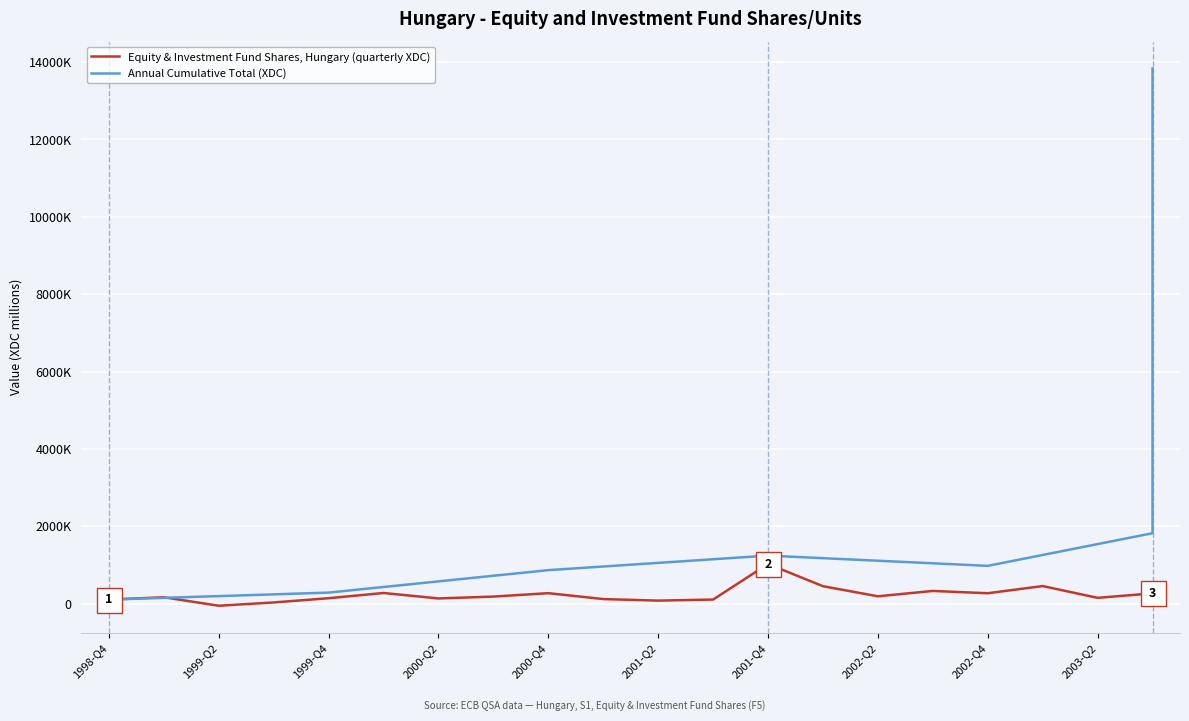

Reading left to right, what are all the values shown in this chart?

105749	166192	-52973	31922	141317	276559	136019	183577	272051	119309	79608	107066	1027119	451814	191387	329429	270110	456020	151231	266820